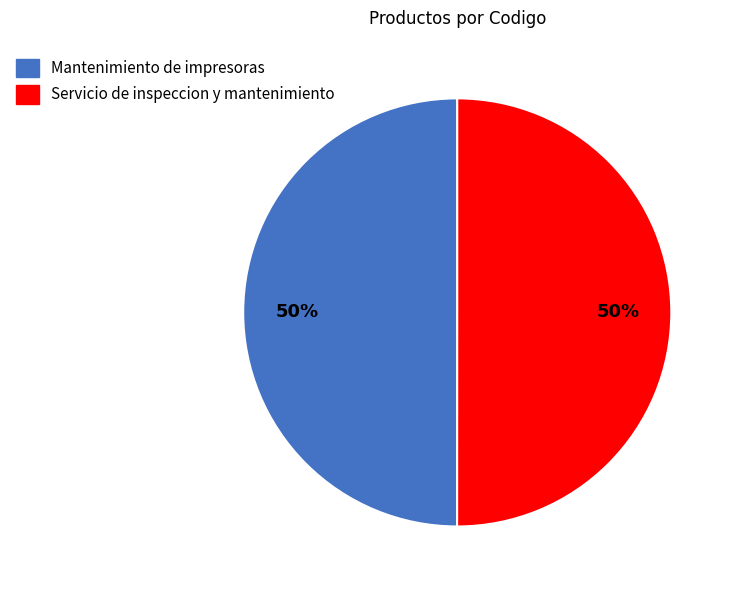

Do Servicio de inspeccion y mantenimiento and Mantenimiento de impresoras together represent more than half of the pie?

Yes